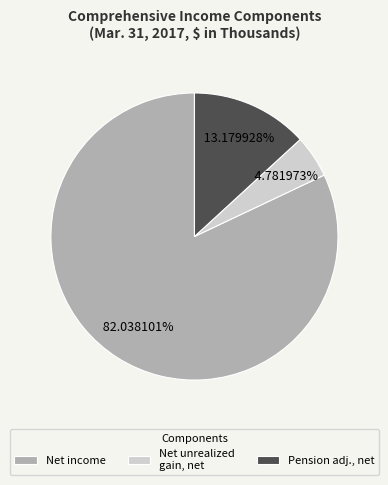

Which slice is the largest?

Net income